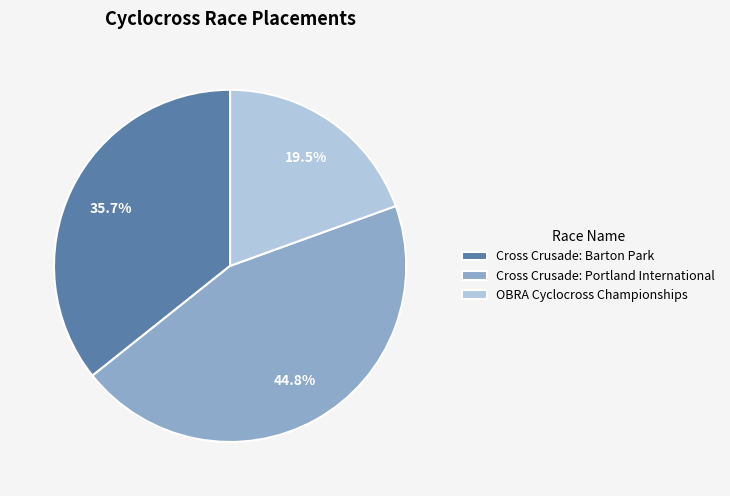

Which has a higher value, Cross Crusade: Barton Park or Cross Crusade: Portland International?

Cross Crusade: Portland International